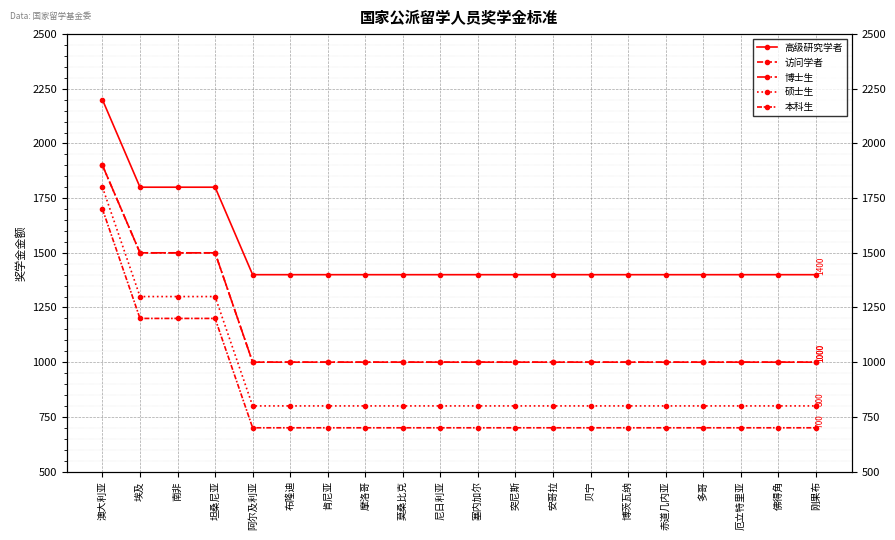

What are all the series names shown in the legend?

高级研究学者, 访问学者, 博士生, 硕士生, 本科生